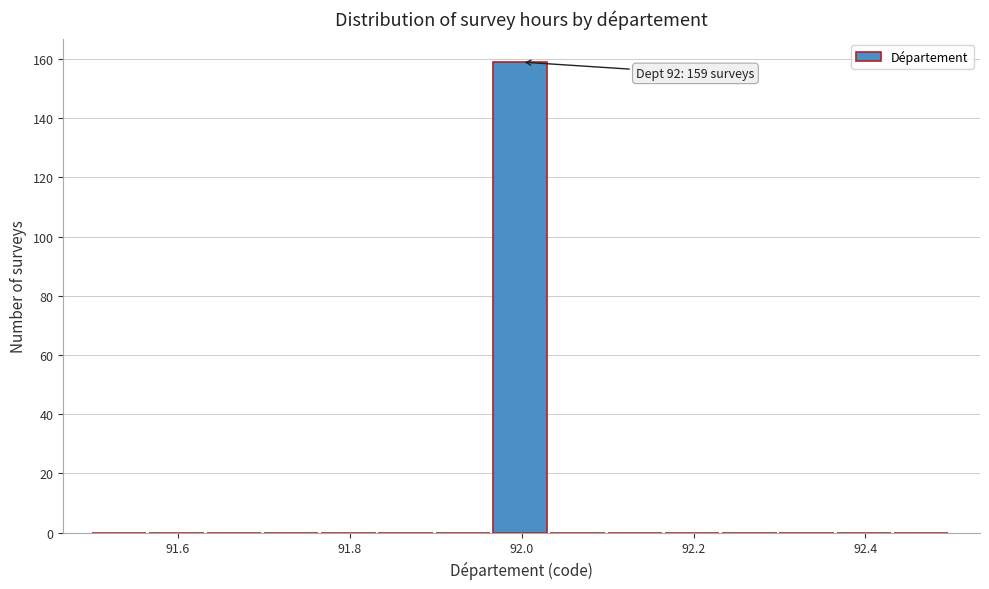

Around what value on the x-axis is the tallest bar? Give the approximate position of its centre, as read against the axis.

92.00